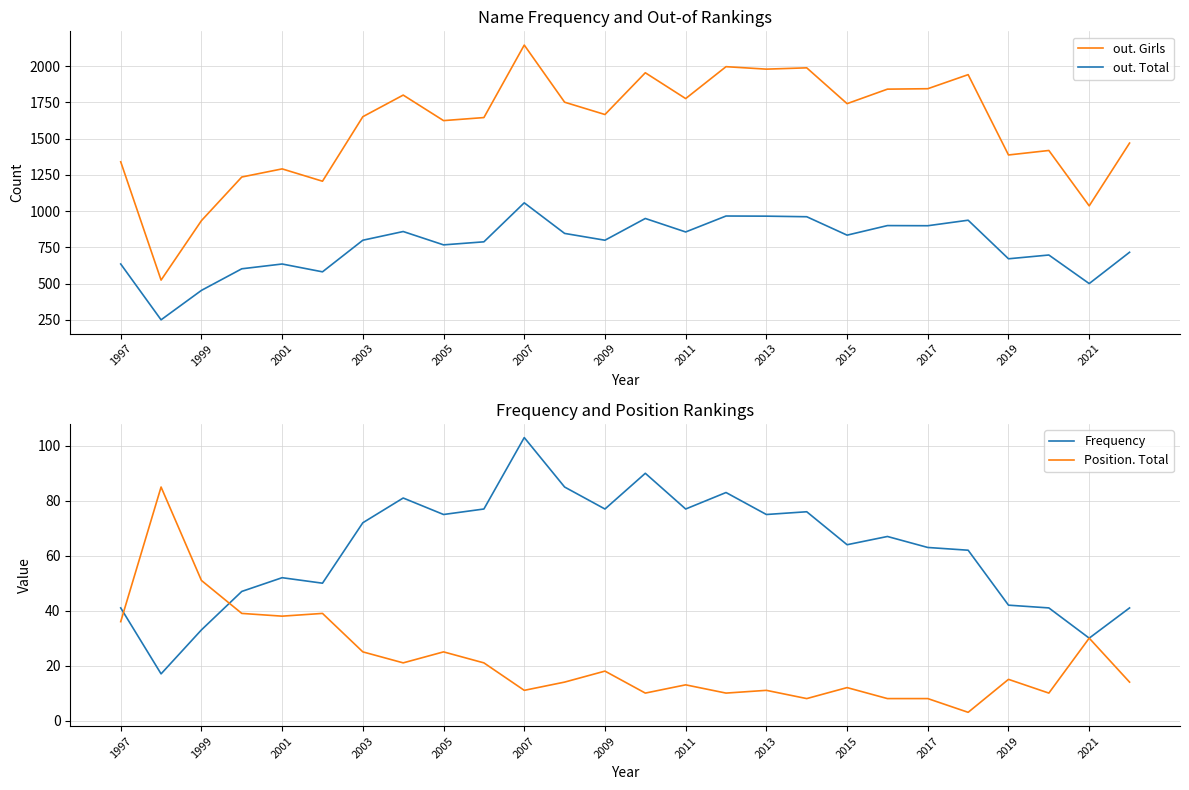

Is it true that Frequency equals 62 at 21?

True